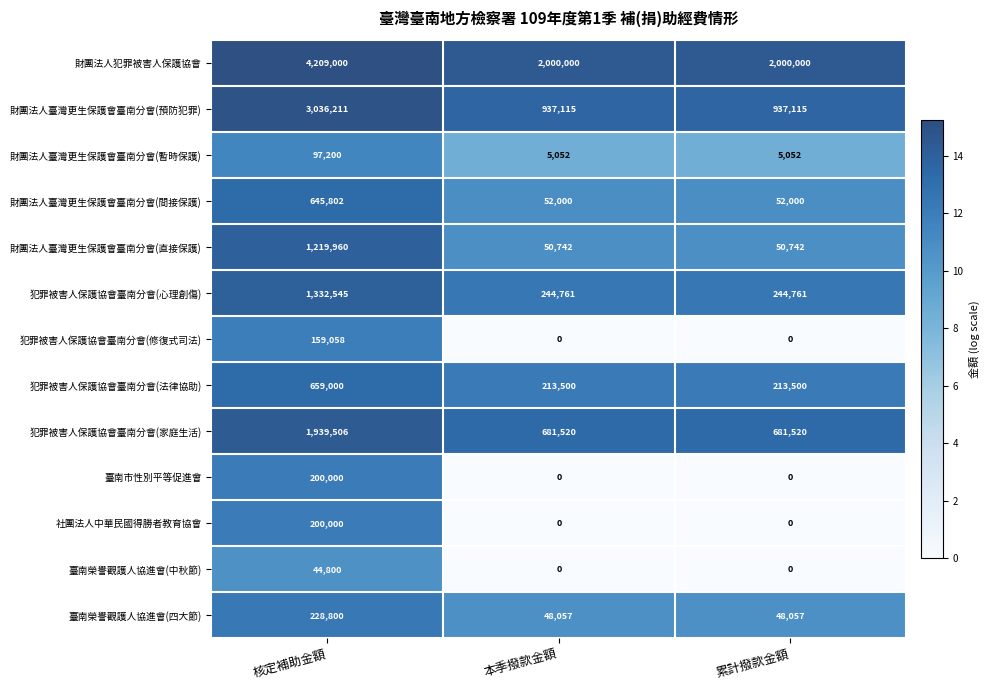

Which series has the largest total across all categories?

財團法人犯罪被害人保護協會